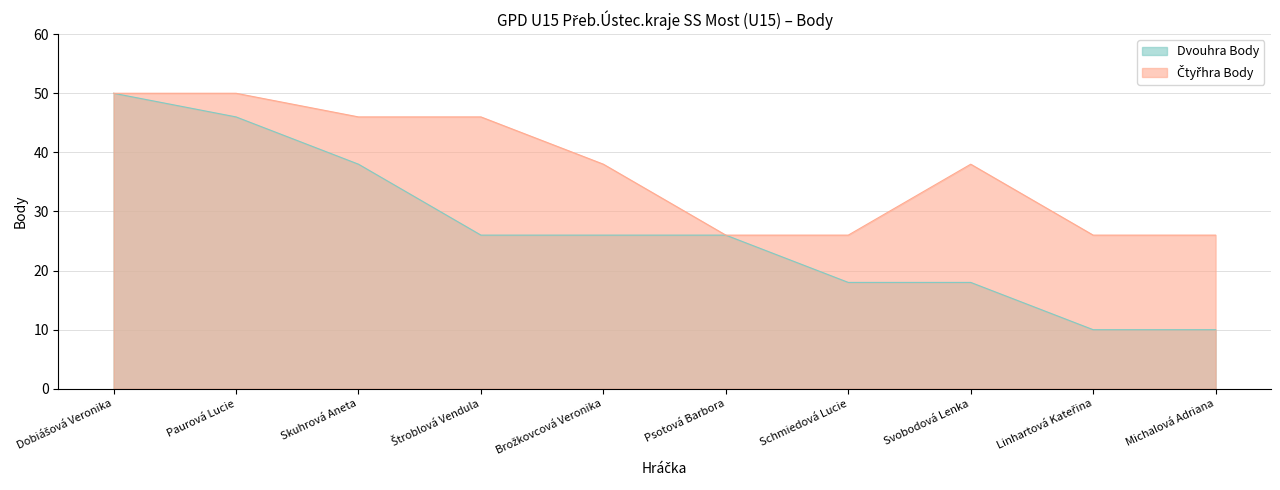

Which series has the widest spread of values?

Dvouhra Body